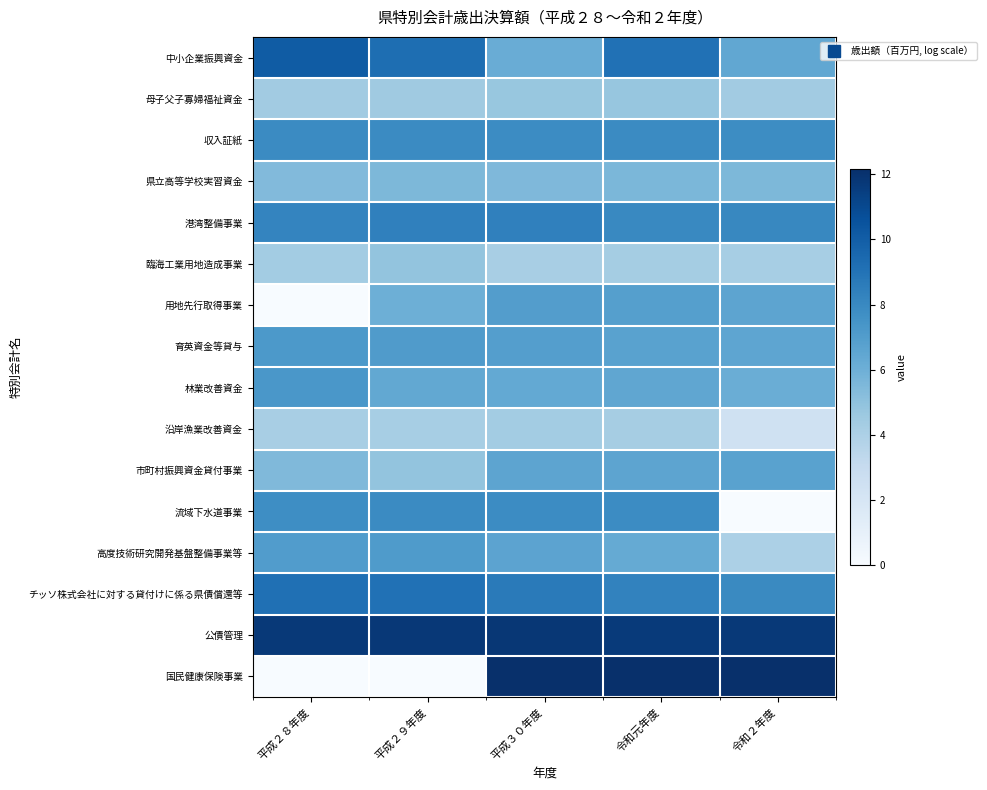

List the series in order of their peak value, highest first.

国民健康保険事業, 公債管理, 中小企業振興資金, チッソ株式会社に対する貸付けに係る県債償還等, 港湾整備事業, 収入証紙, 流域下水道事業, 林業改善資金, 育英資金等貸与, 高度技術研究開発基盤整備事業等, 用地先行取得事業, 市町村振興資金貸付事業, 県立高等学校実習資金, 臨海工業用地造成事業, 母子父子寡婦福祉資金, 沿岸漁業改善資金